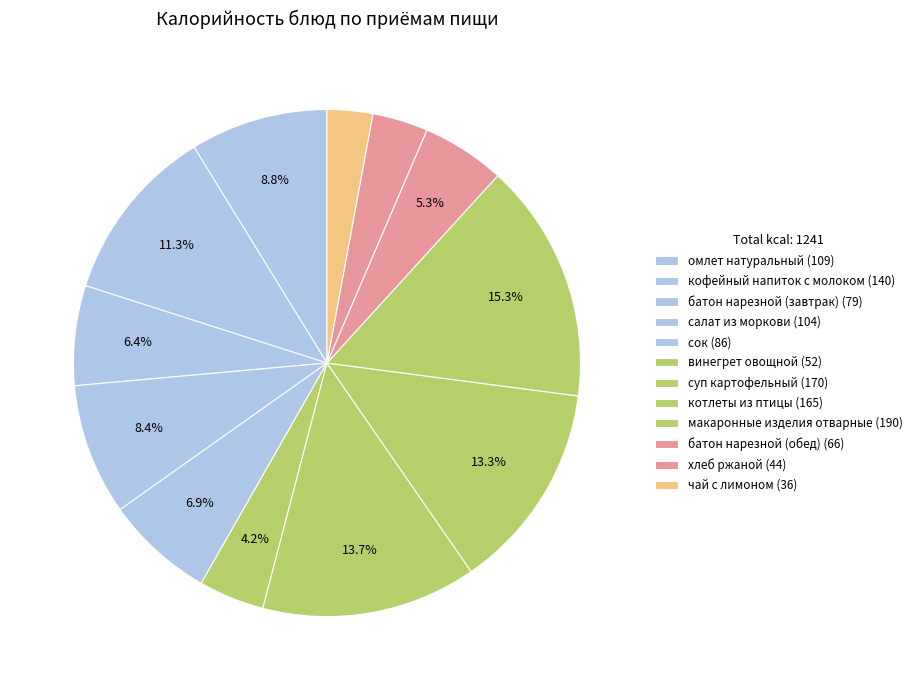

What percentage is the кофейный напиток с молоком slice, to the nearest percent?

11%